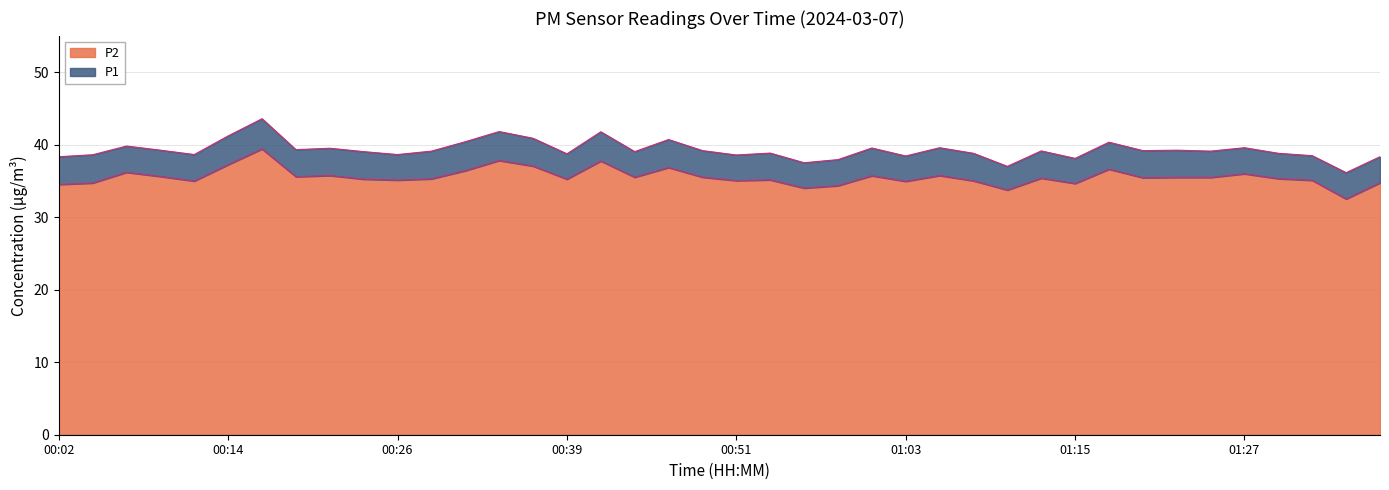

What is the total value across all series at 00:19?

74.9